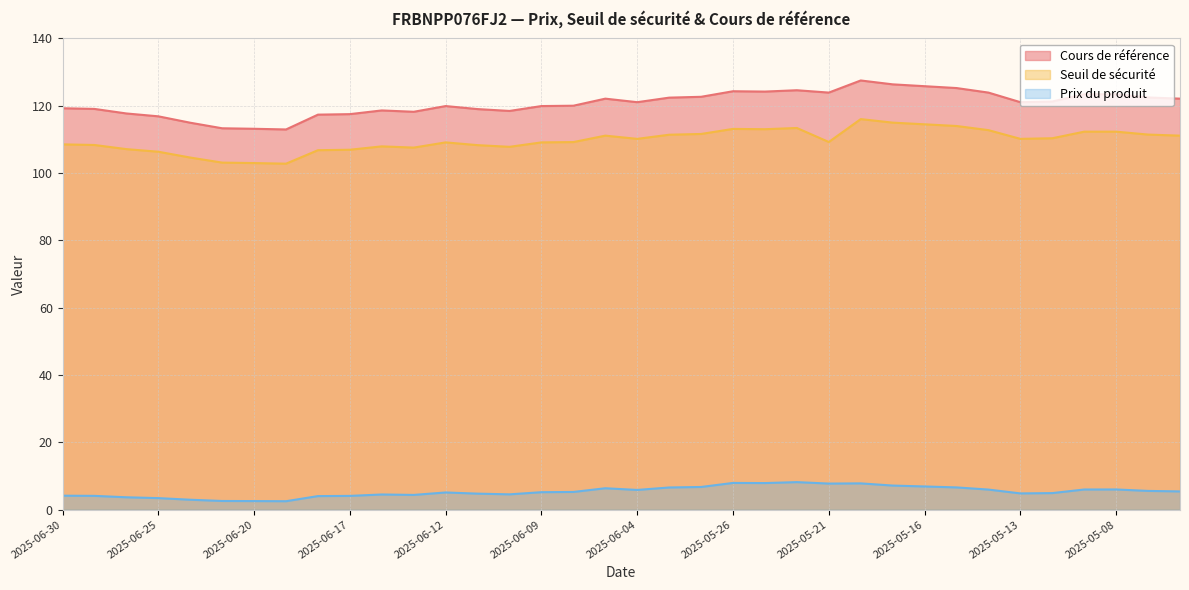

What is the label of the 15th point from the right?

2025-05-26